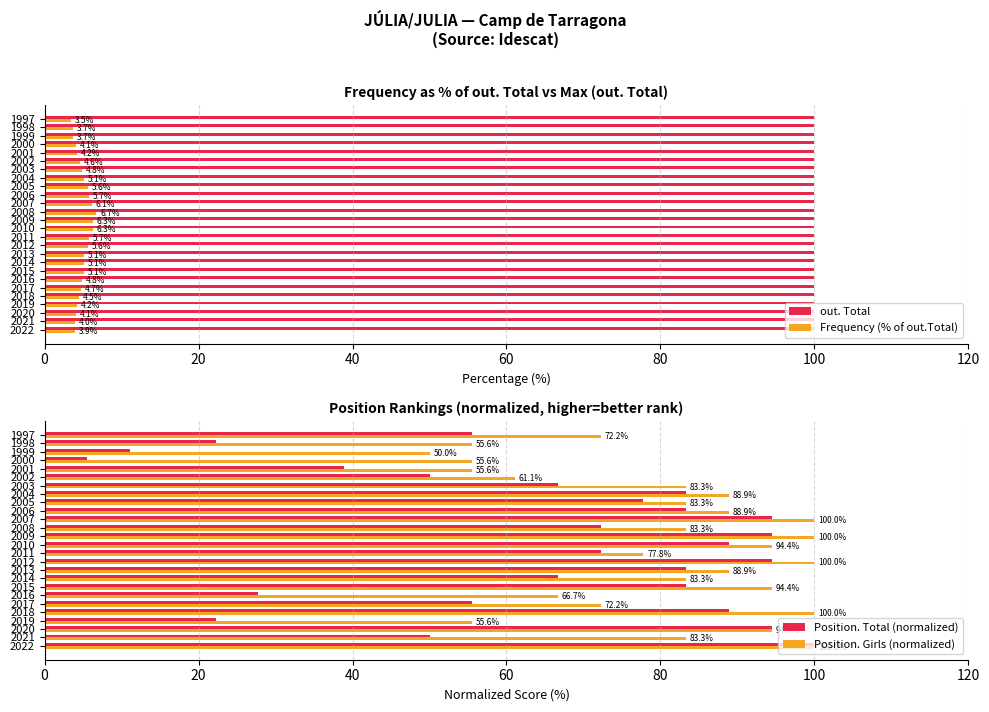

What are all the series names shown in the legend?

out. Total, Frequency (% of out.Total), Position. Total (normalized), Position. Girls (normalized)